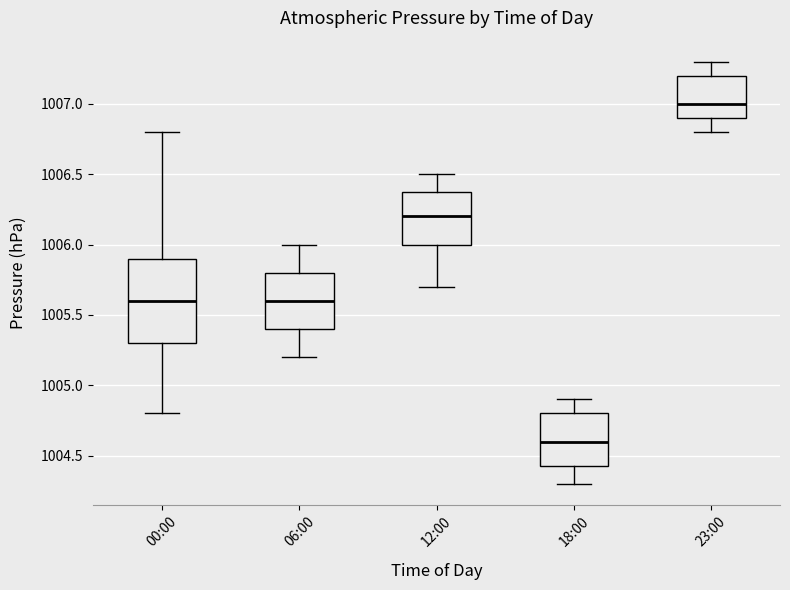

Reading left to right, transcribe this box plot: for each box, give where its median line is, the range the box spans, and where its two whiskers end, as read against the y-axis. The values are not printed on the chart, so give them approximately, as read against the axis.

00:00: median 1005.60, box 1005.30 to 1005.90, whiskers 1004.80 to 1006.80
06:00: median 1005.60, box 1005.40 to 1005.80, whiskers 1005.20 to 1006.00
12:00: median 1006.20, box 1006.00 to 1006.40, whiskers 1005.70 to 1006.50
18:00: median 1004.60, box 1004.45 to 1004.80, whiskers 1004.30 to 1004.90
23:00: median 1007.00, box 1006.90 to 1007.20, whiskers 1006.80 to 1007.30